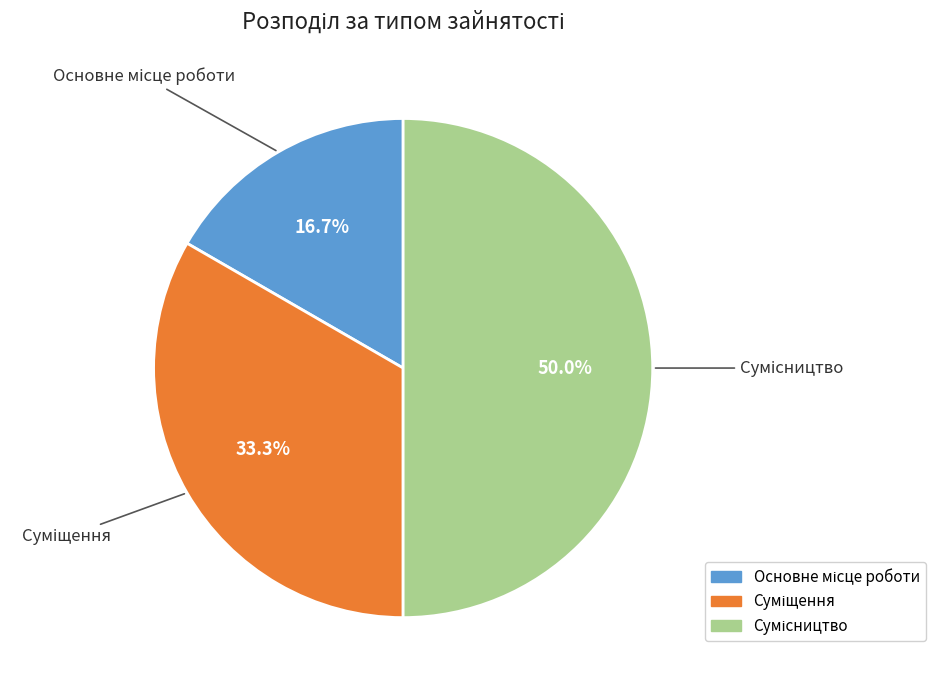

How many segments does this pie chart have?

3